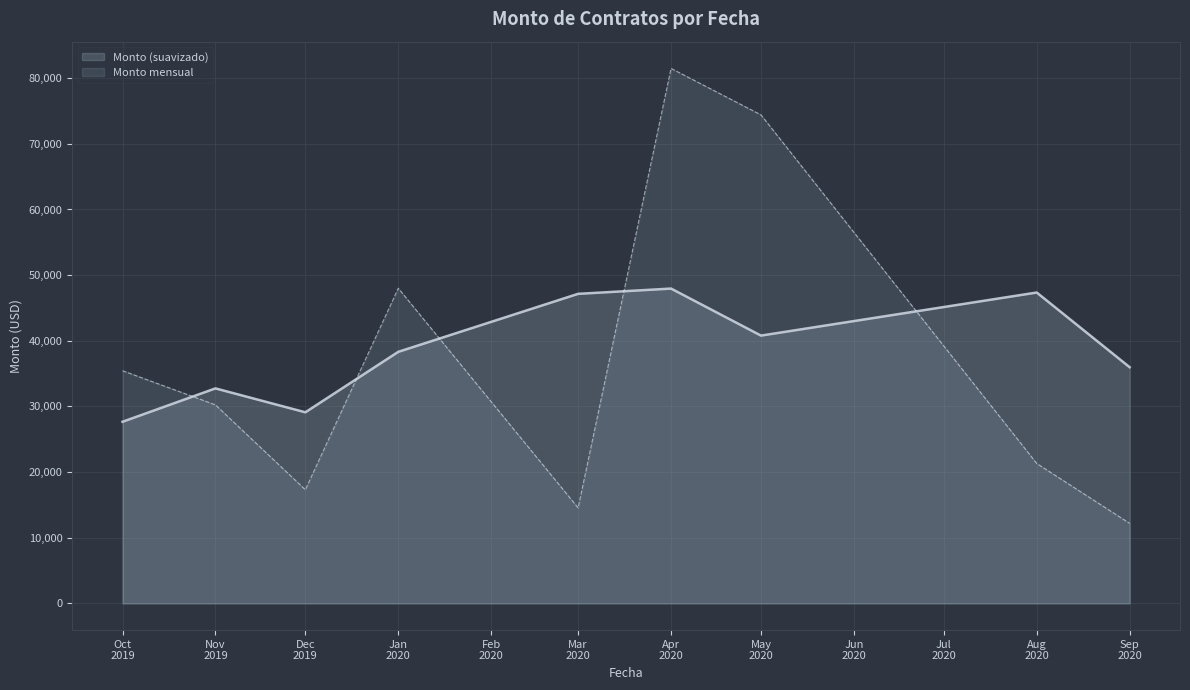

What is the difference between the maximum and minimum values in the Monto (suavizado) series?

20289.0